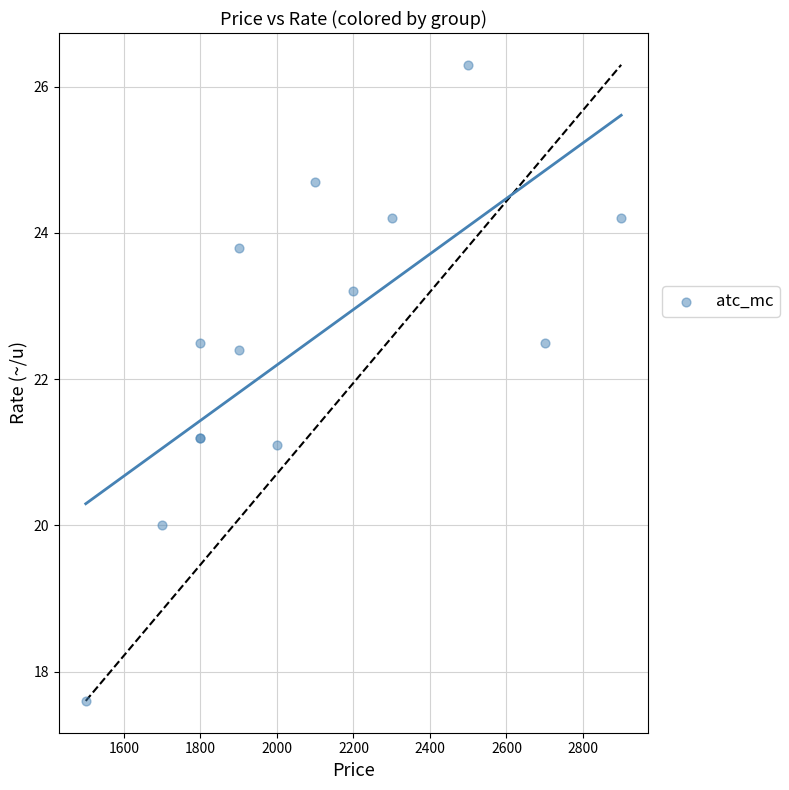

What Y value in the scatter plot is closest to 21?

21.1